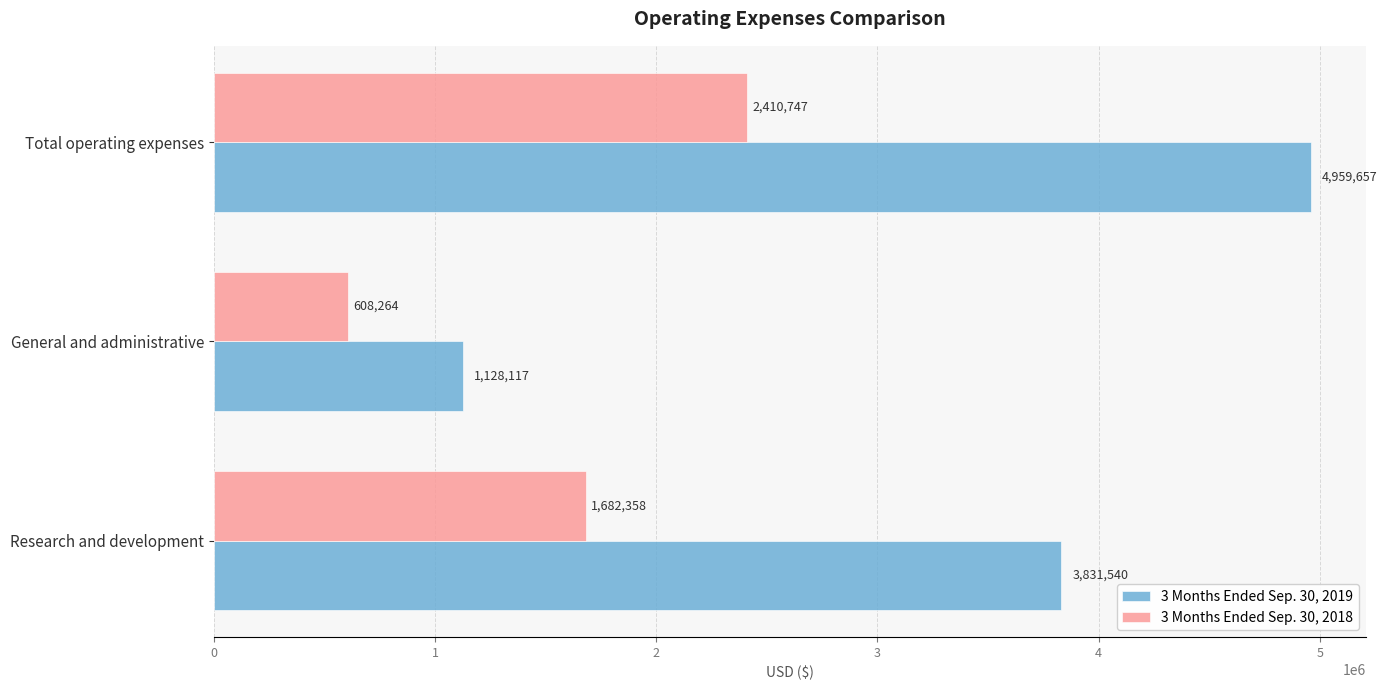

What is the difference between the second highest and minimum values in the 3 Months Ended Sep. 30, 2018 series?

1074094